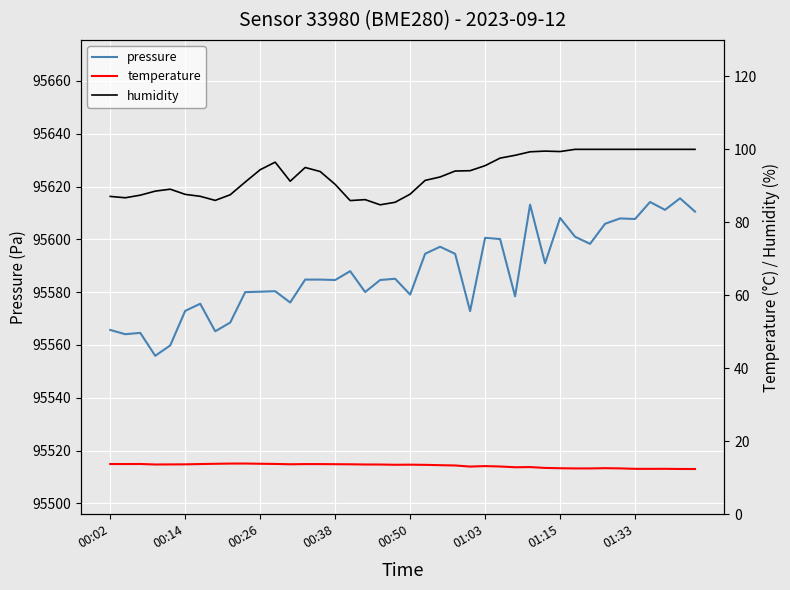

The value of pressure at 01:15 is 95608.1. True or false?

True